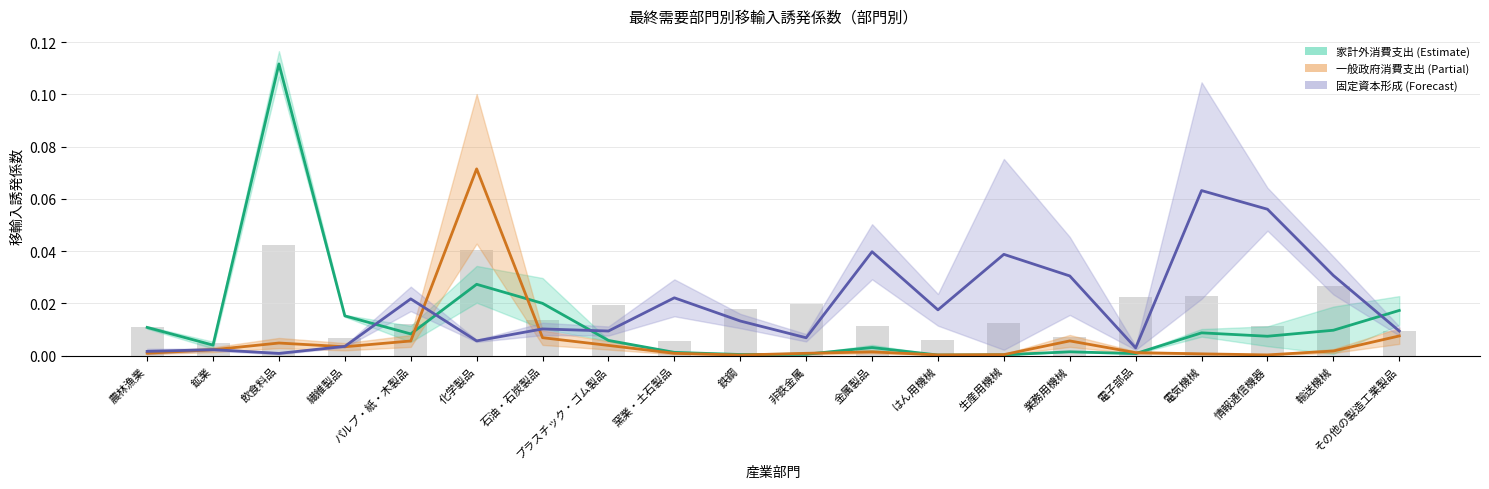

List the labels in order of 平均（棒） value, largest first.

飲食料品, 化学製品, 輸送機械, 電気機械, 電子部品, 非鉄金属, プラスチック・ゴム製品, 鉄鋼, 石油・石炭製品, 生産用機械, パルプ・紙・木製品, 金属製品, 情報通信機器, 農林漁業, その他の製造工業製品, 業務用機械, 繊維製品, はん用機械, 窯業・土石製品, 鉱業